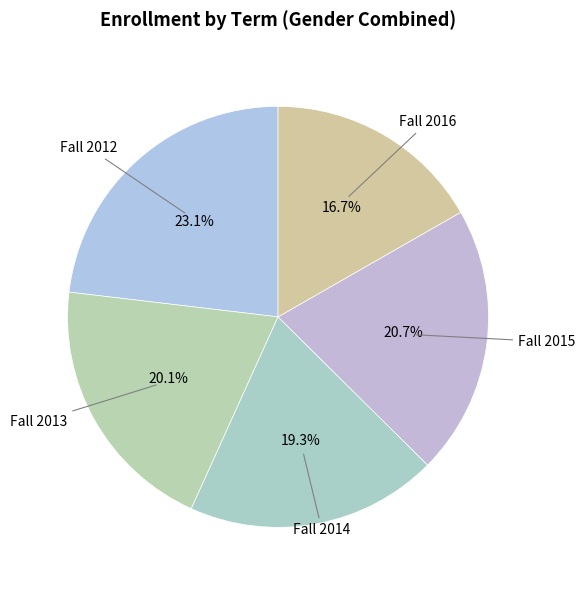

Count the number of slices in the pie.

5